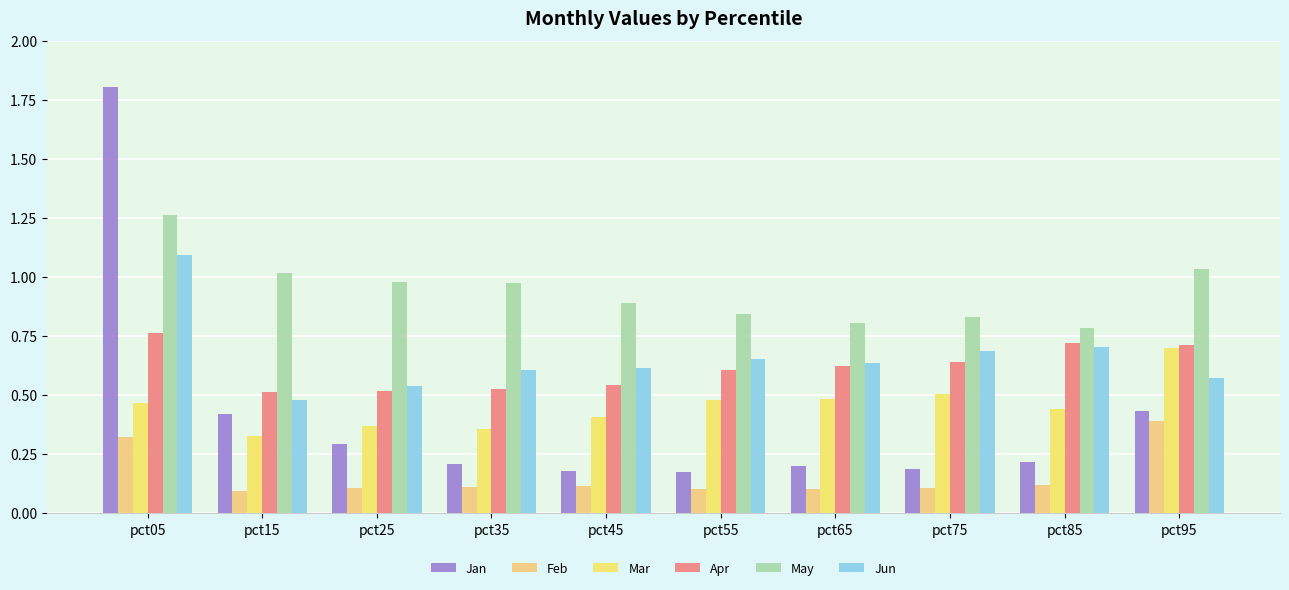

What is the value of the Jun bar at the 7th from the left?

0.6